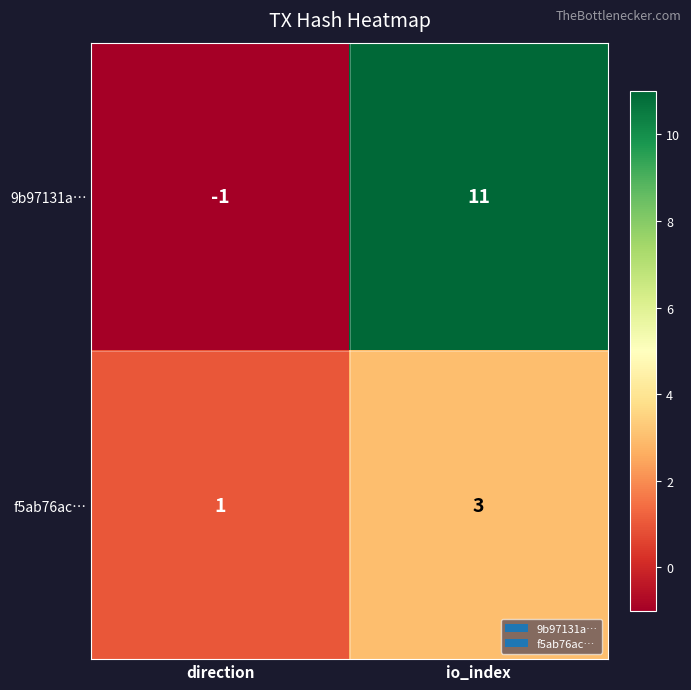

Is it true that f5ab76ac… equals 2 at direction?

False